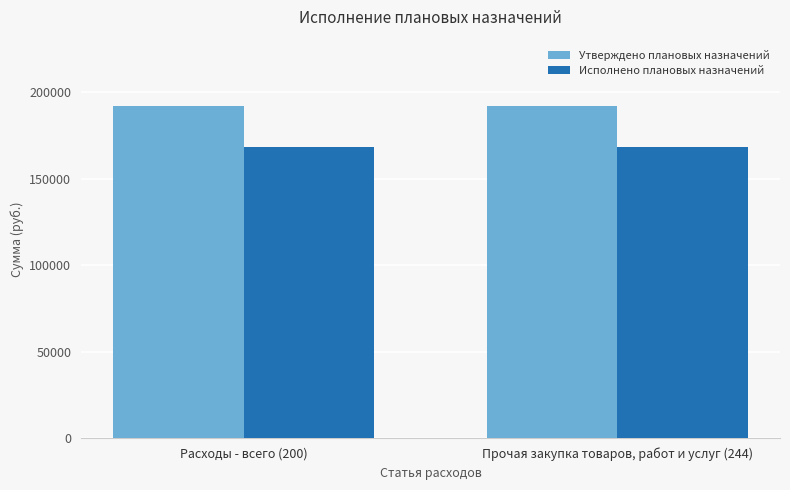

Rank the series by their maximum value, from highest to lowest.

Утверждено плановых назначений, Исполнено плановых назначений